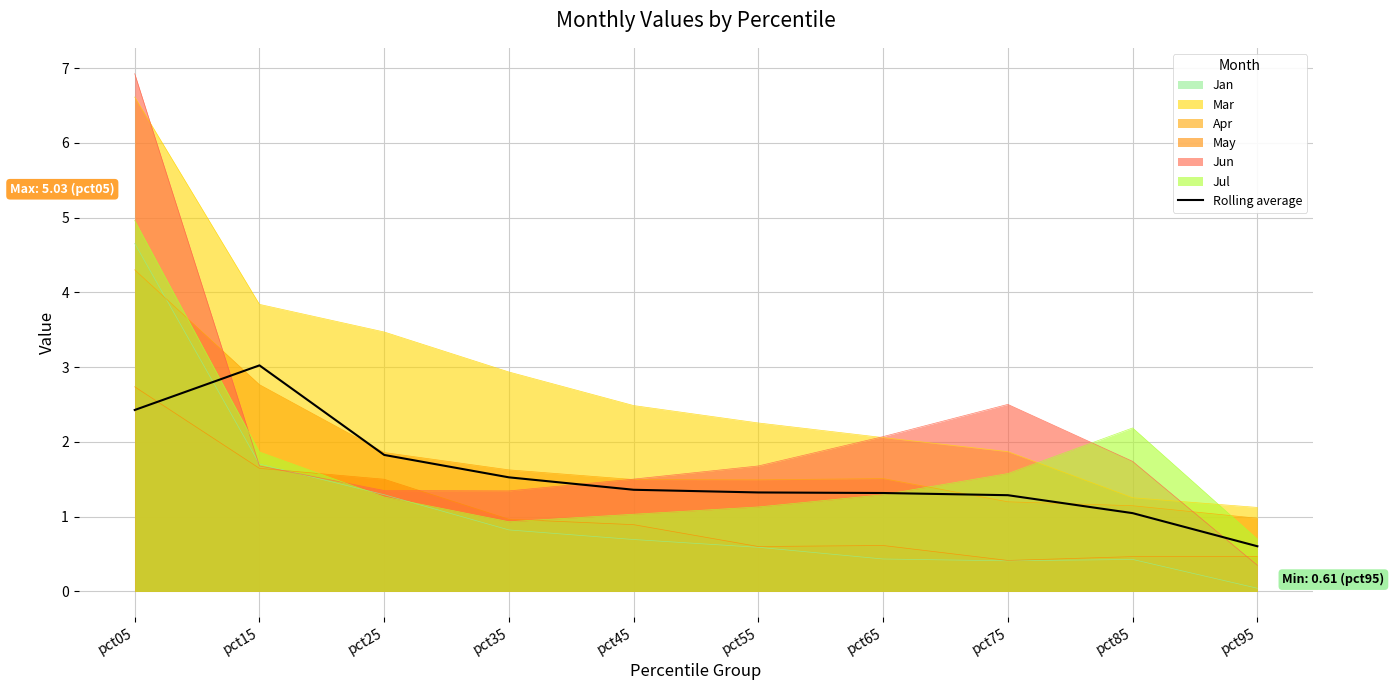

Rank the categories by value from highest to lowest.

pct15, pct05, pct25, pct35, pct45, pct55, pct65, pct75, pct85, pct95